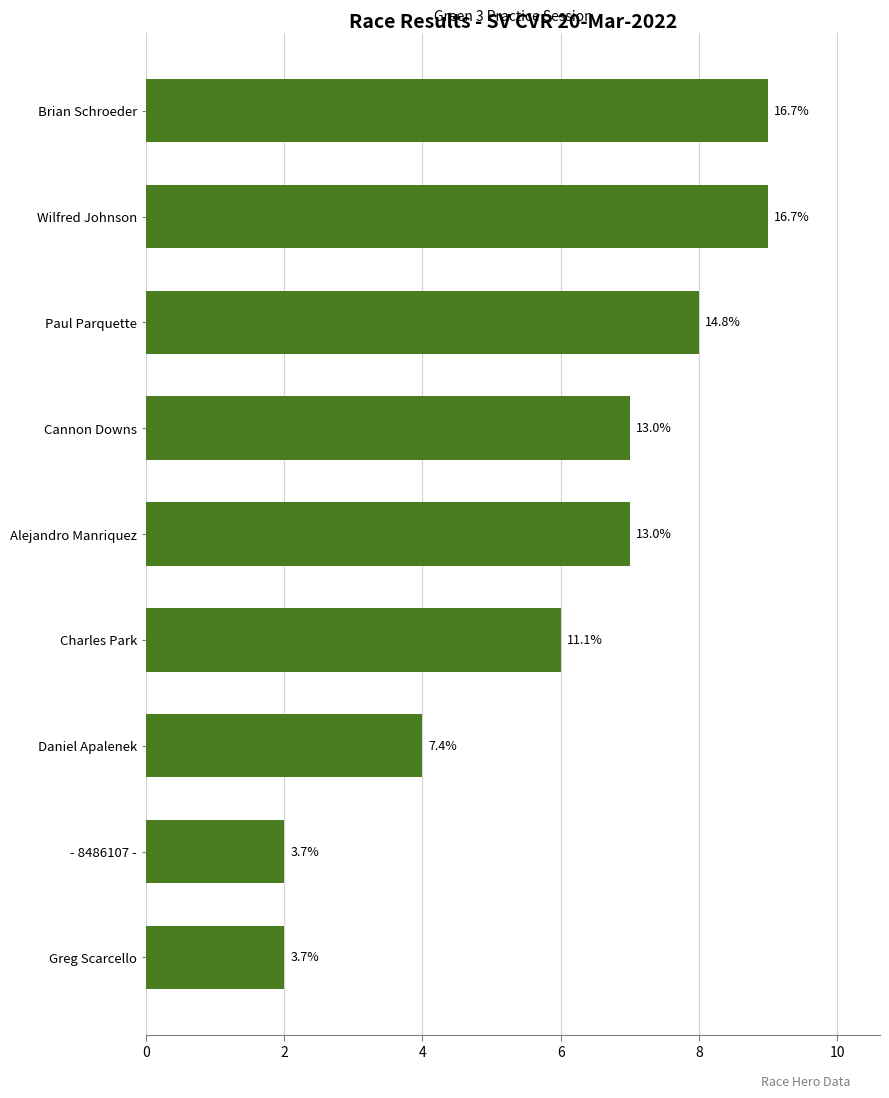

How many bars are there in total?

9